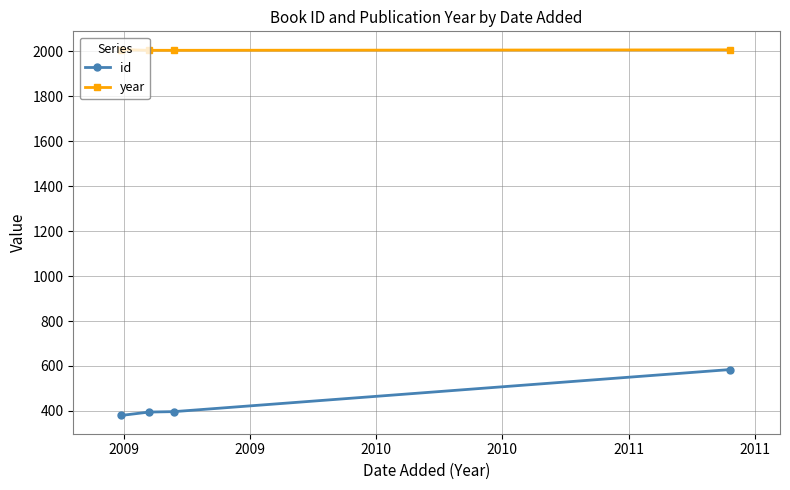

What is the value of the id point at the 3rd from the left?

397